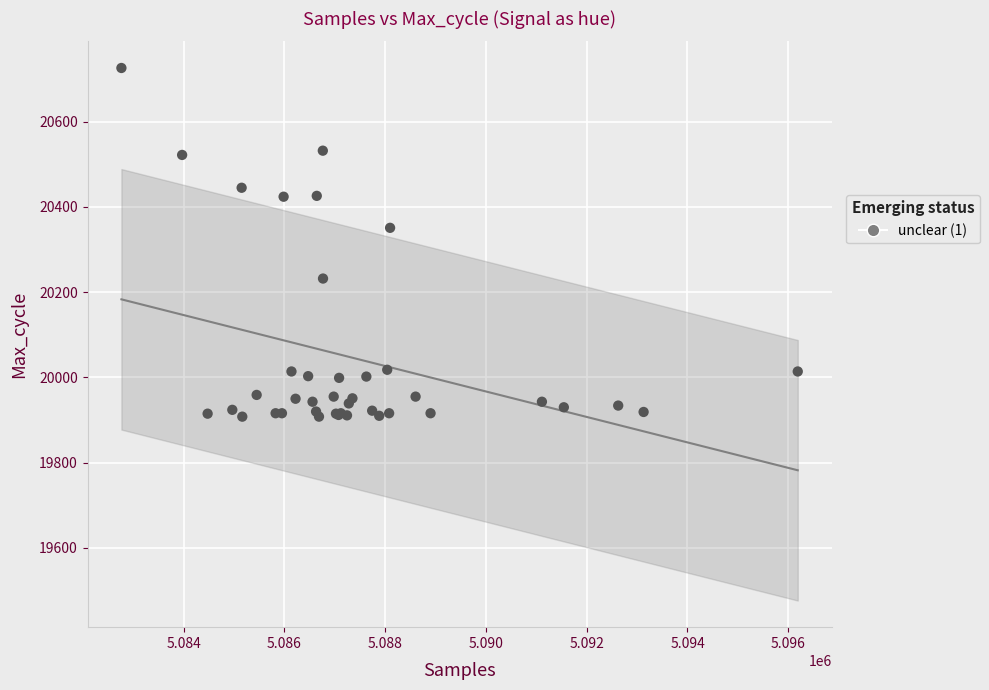

What Y value in the scatter plot is closest to 20317?

20351